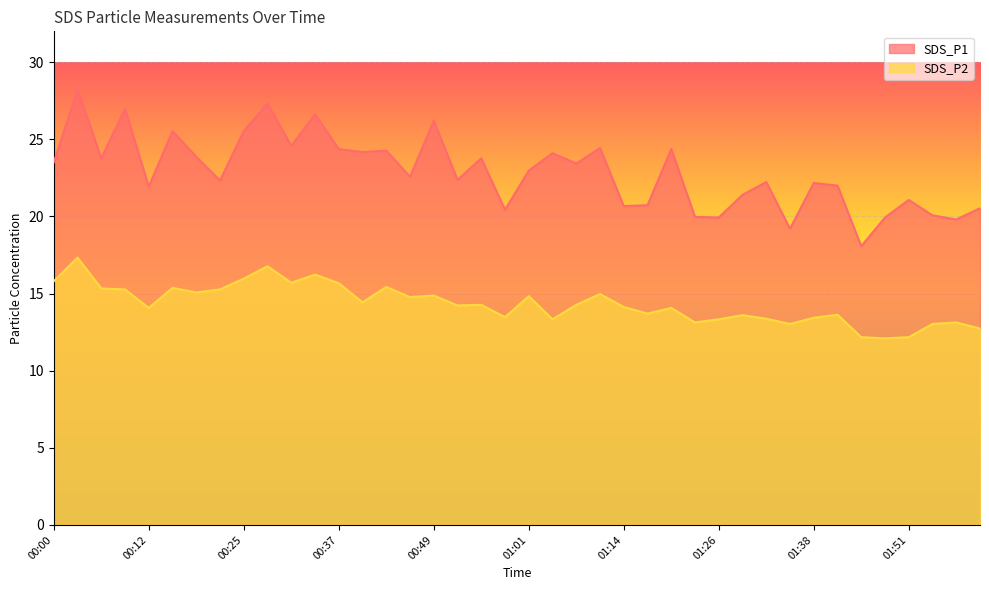

What is the sum of all SDS_P1 values?

915.4